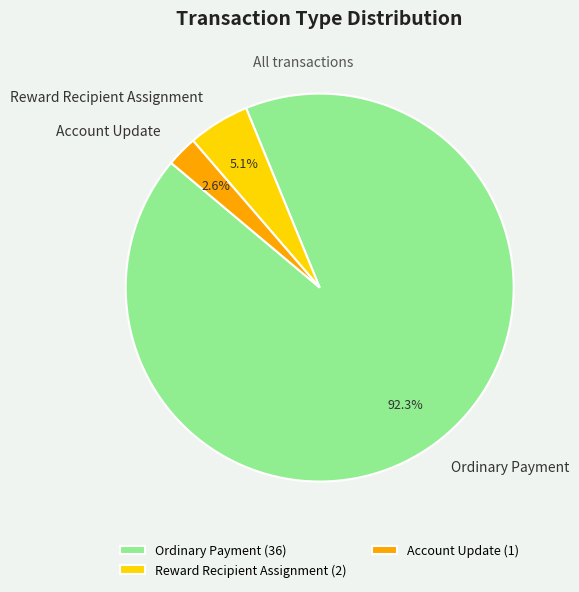

Between Ordinary Payment and Account Update, which is larger?

Ordinary Payment